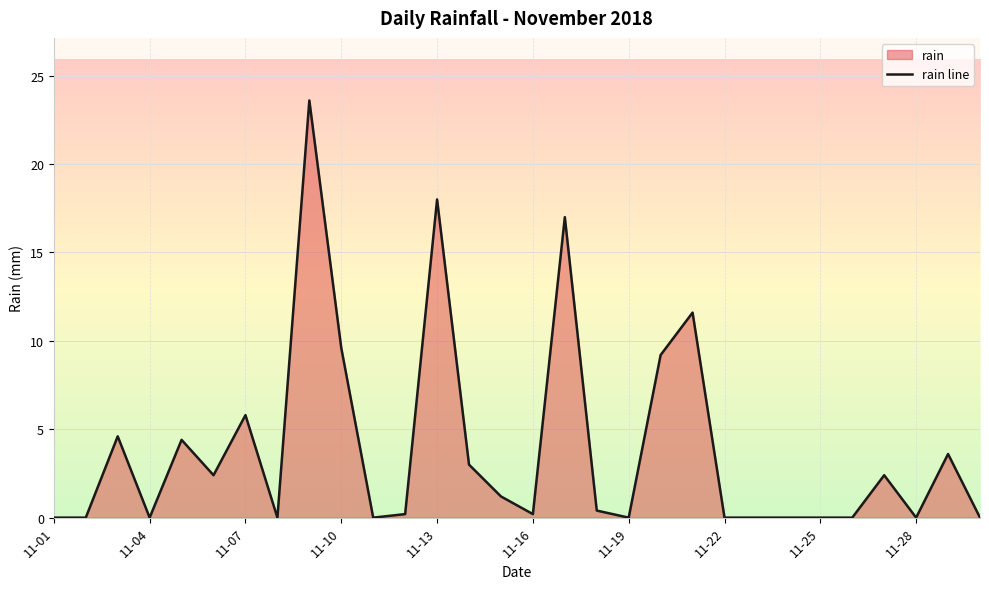

Is it true that the value at 11-10 is 13.1?

False